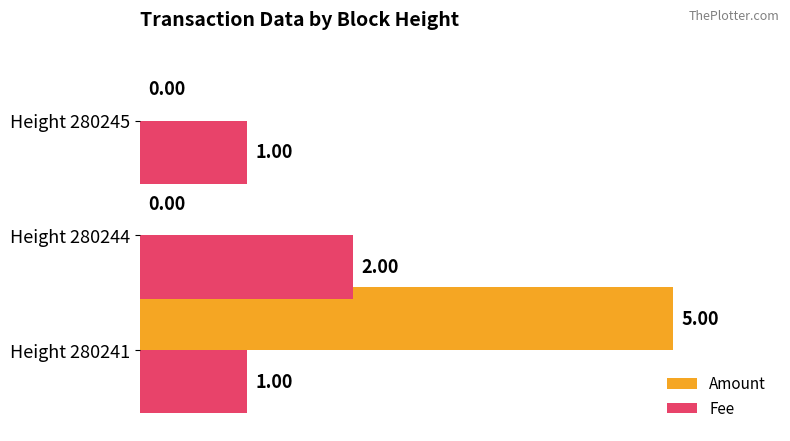

Between Height 280241 and Height 280244, which series saw the biggest shift?

Amount